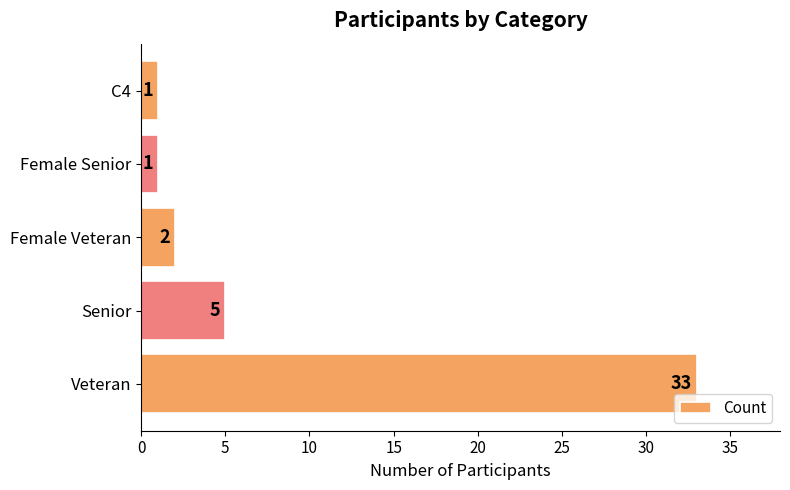

Read the value at Veteran, to the nearest 5.

35